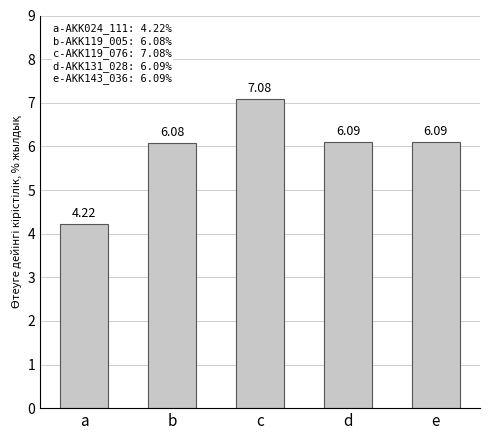

The value at e is 6.1. True or false?

True